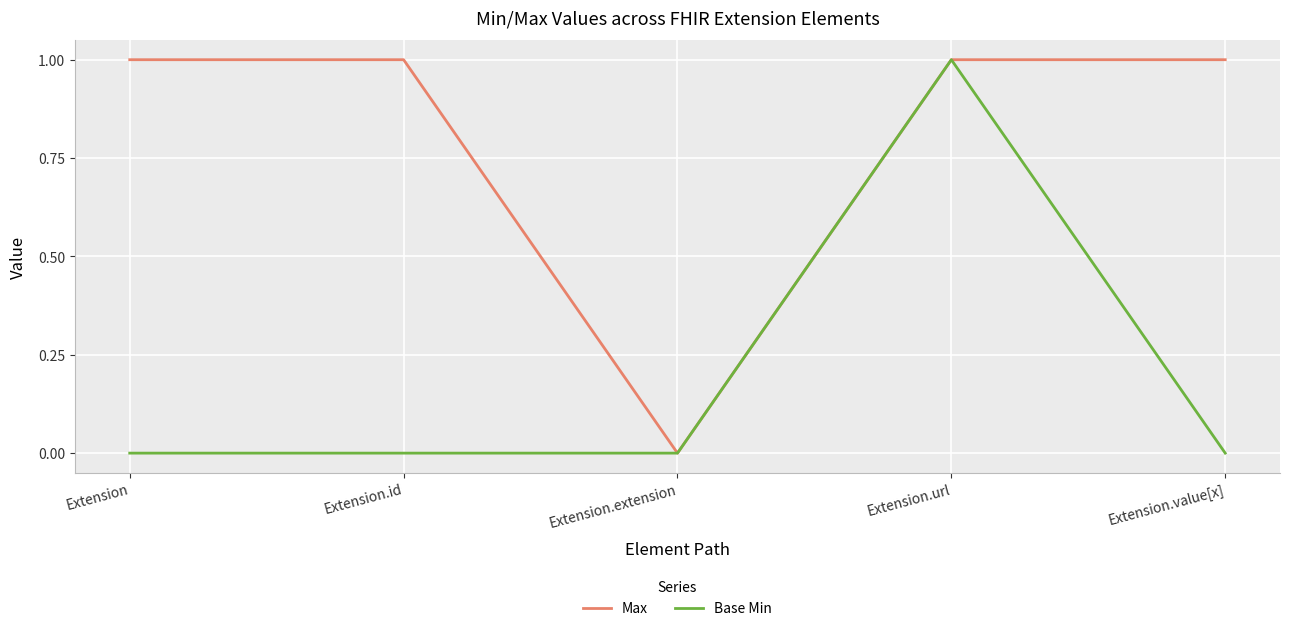

What position from the left is Extension.id?

2